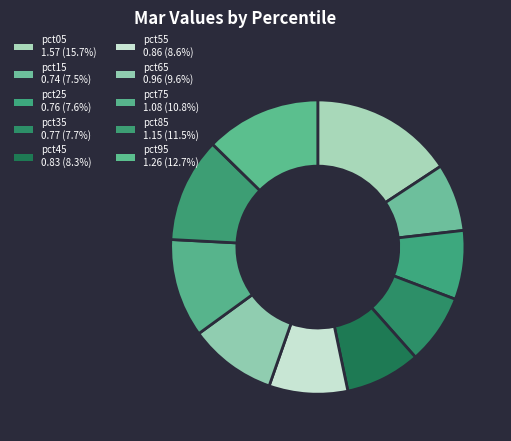

Rank the categories by value from lowest to highest.

pct15, pct25, pct35, pct45, pct55, pct65, pct75, pct85, pct95, pct05